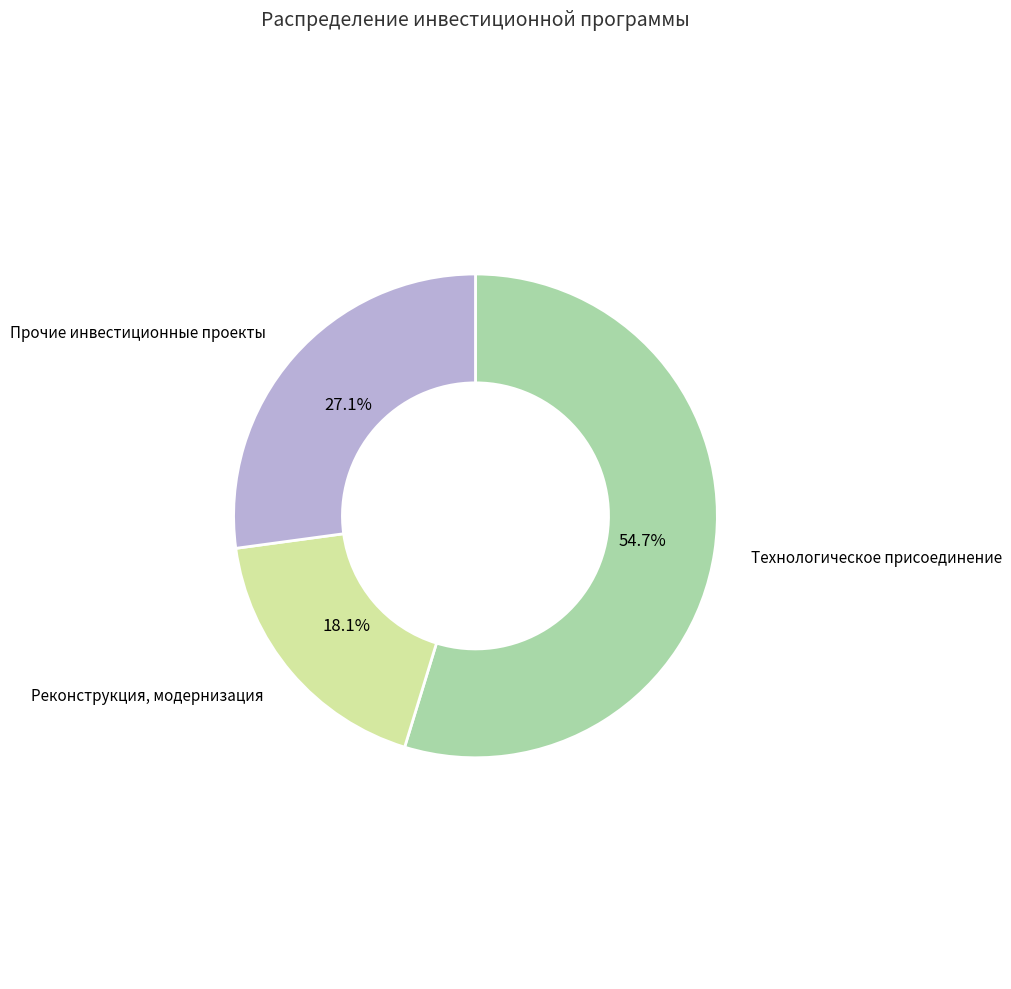

Is there a majority slice in this chart?

Yes